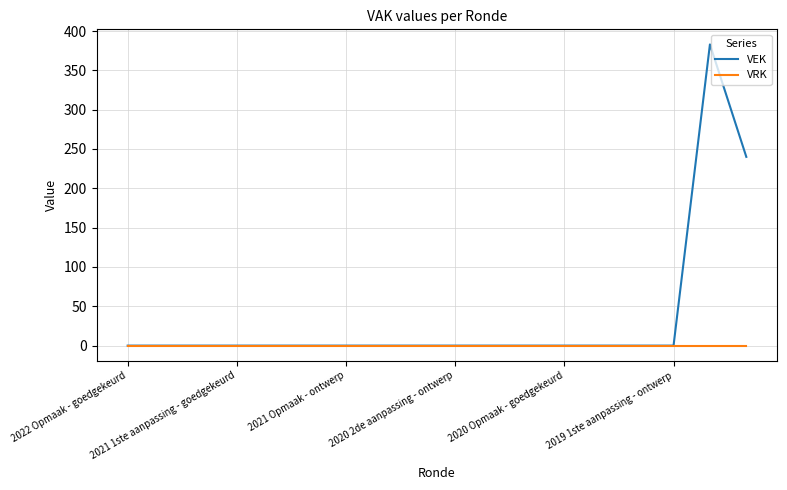

Which series has the largest total across all categories?

VEK